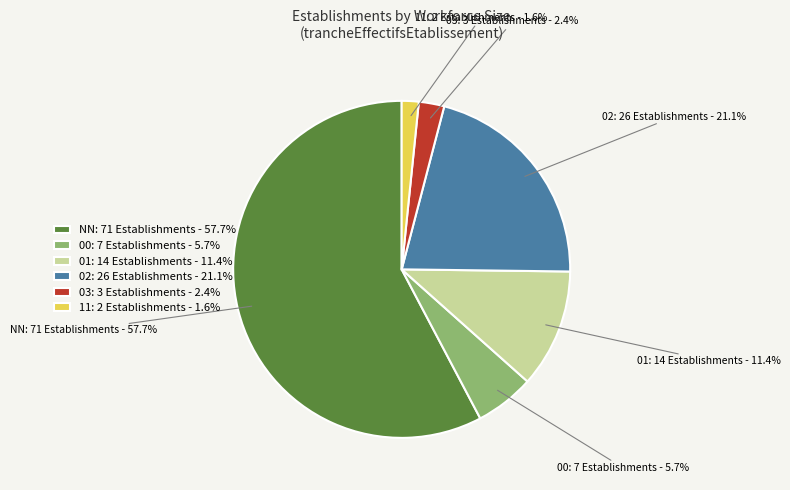

To the nearest percent, what is the combined percentage of NN and 01?

69%